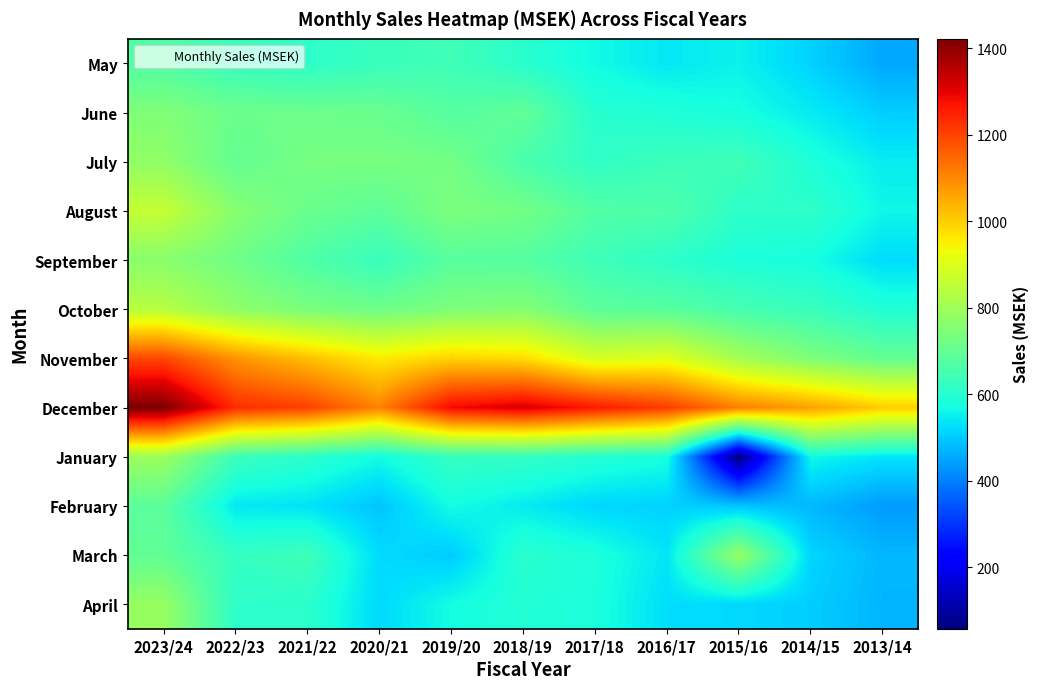

Count the number of categories in the chart.

11